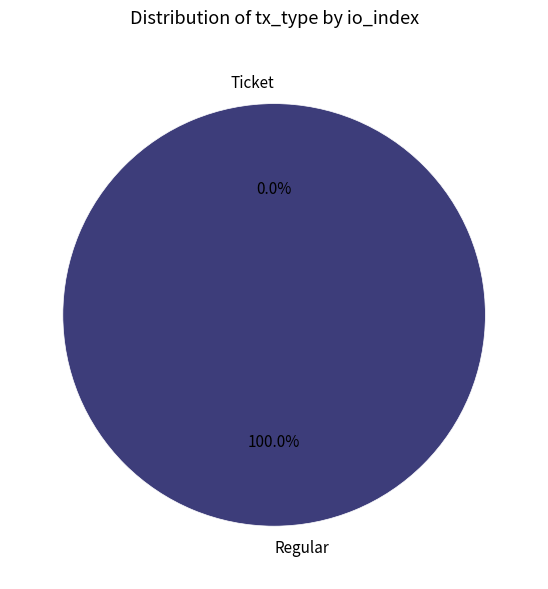

Which slice represents more than half of the pie?

Regular